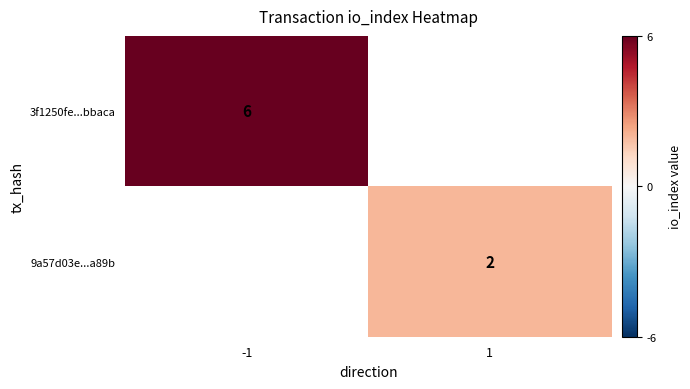

The 3f1250fe...bbaca series shows 6 at -1. True or false?

True